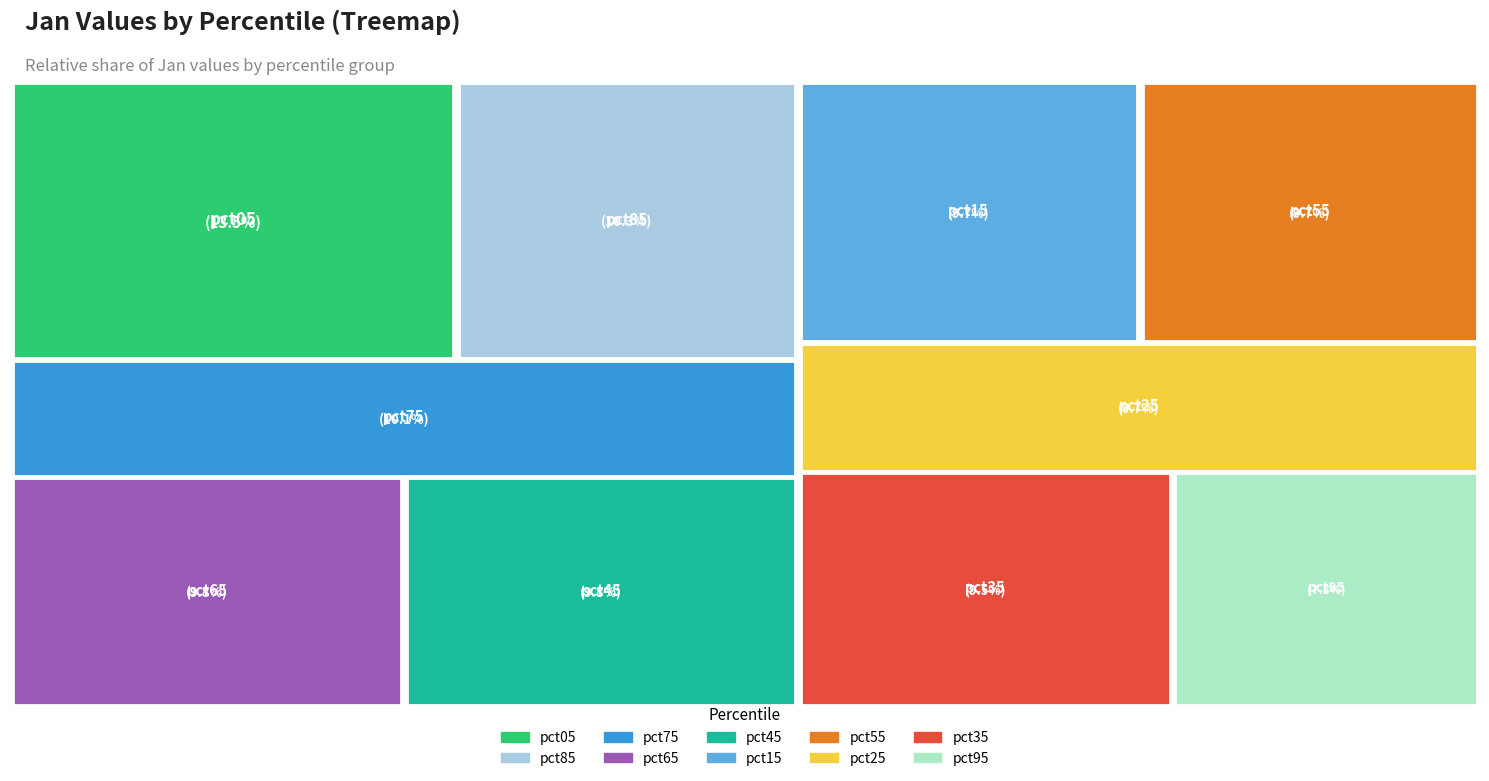

Which category has the biggest portion of the pie?

pct05